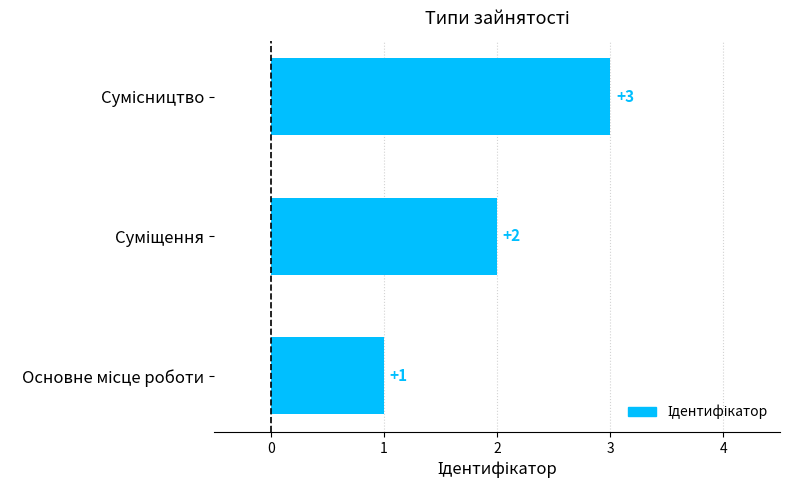

What is the greatest value displayed?

3